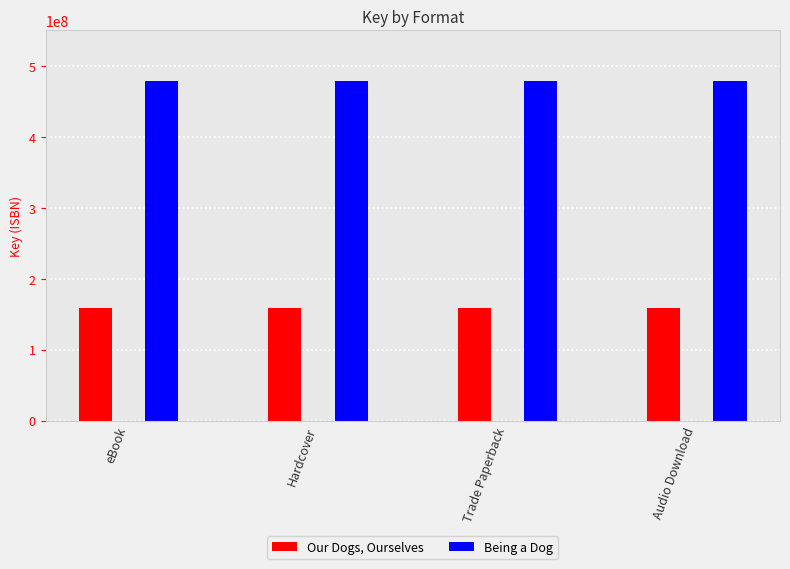

What are all the series names shown in the legend?

Our Dogs, Ourselves, Being a Dog